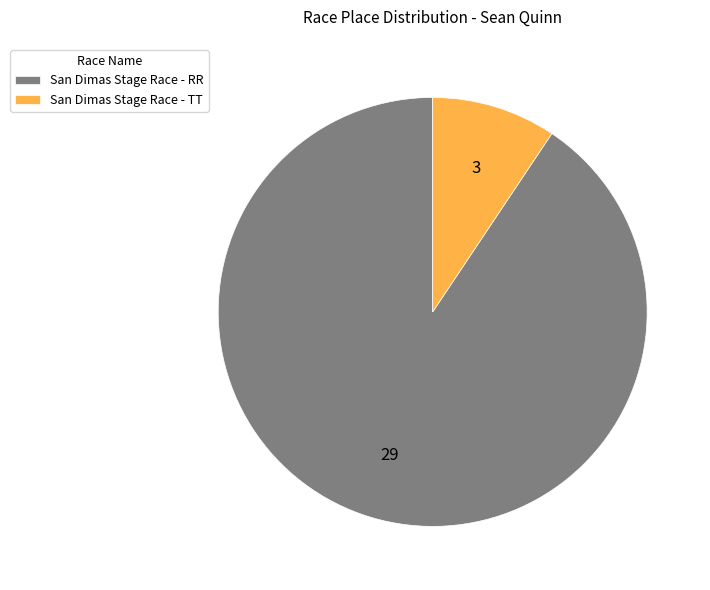

Does San Dimas Stage Race - TT represent more than half of the total?

No